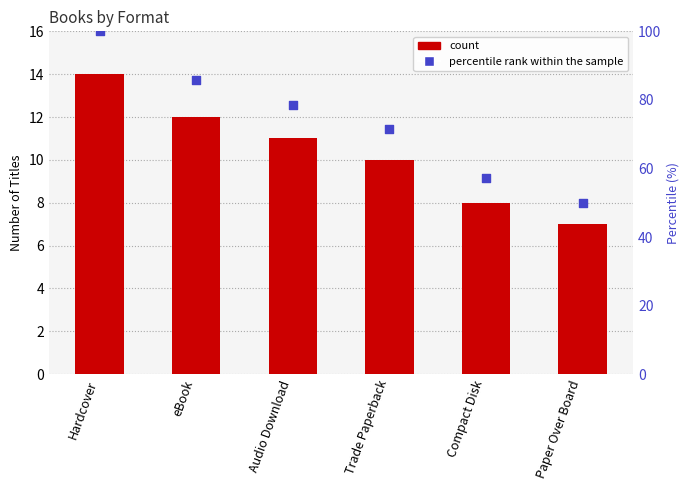

At which category is the sum across all series the highest?

Hardcover